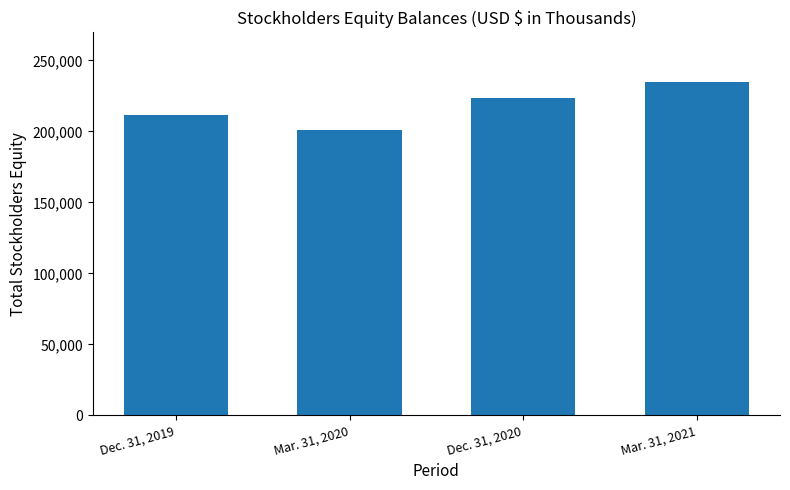

What is the sum of all values?

870737